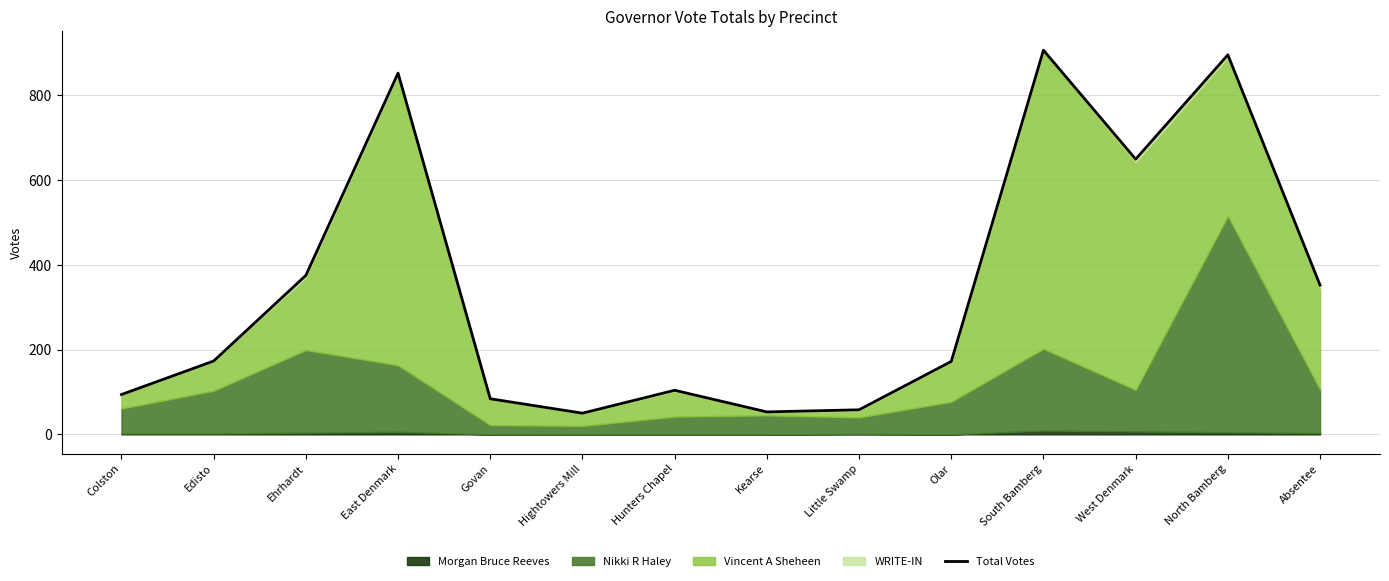

List the labels in order of value, largest first.

South Bamberg, North Bamberg, East Denmark, West Denmark, Ehrhardt, Absentee, Edisto, Olar, Hunters Chapel, Colston, Govan, Little Swamp, Kearse, Hightowers Mill